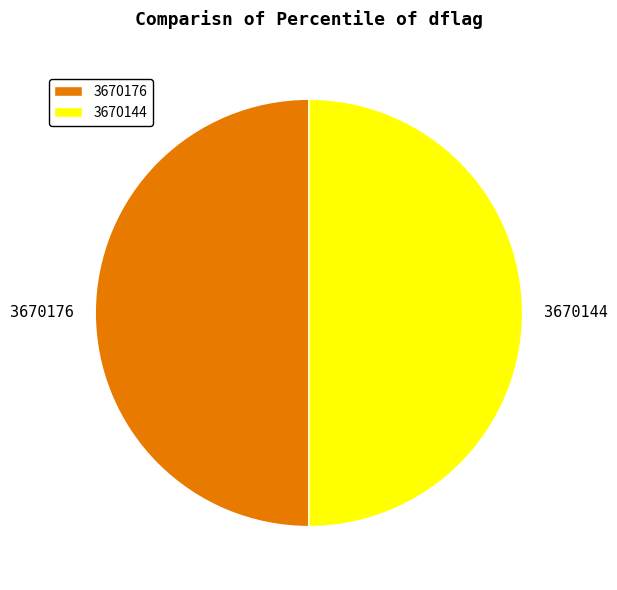

Is the sum of 3670176 and 3670144 greater than half?

Yes